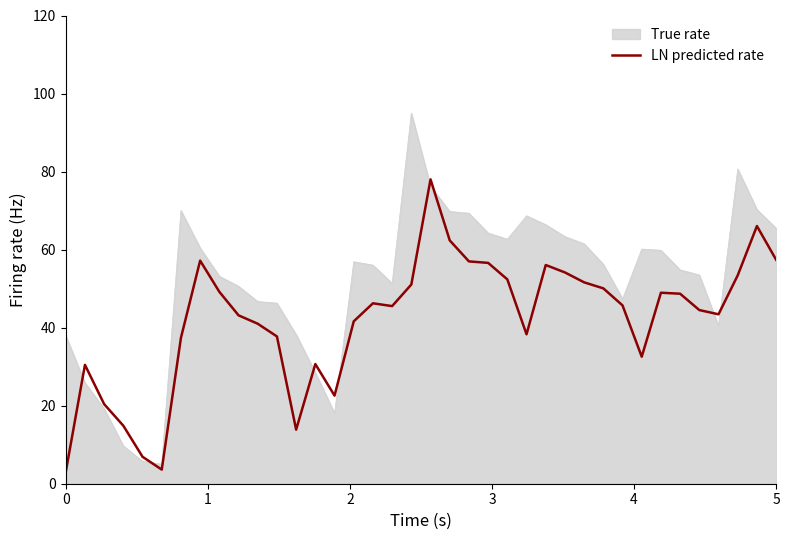

Does the chart display data point markers on the line(s)?

No